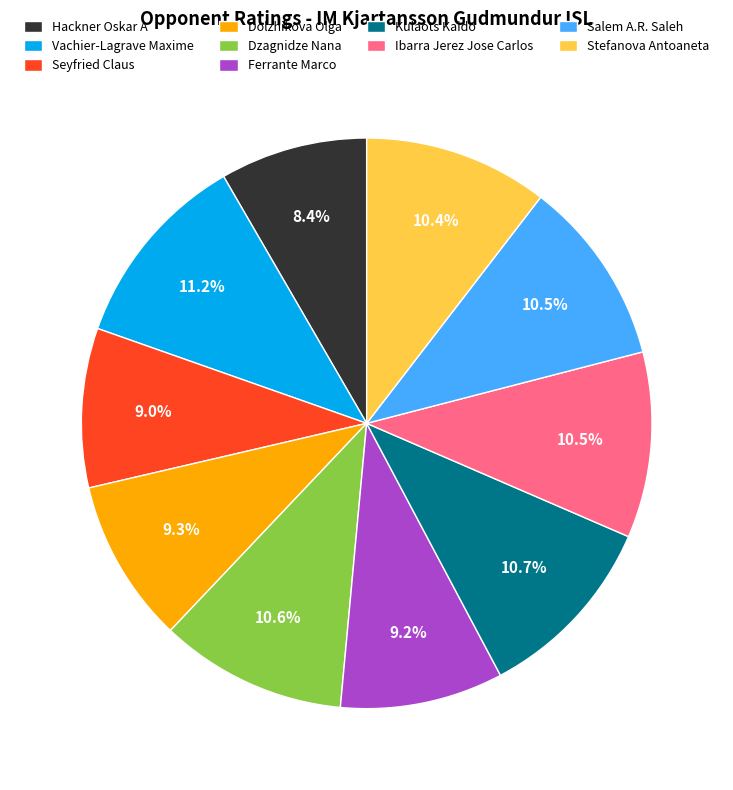

True or false: Dolzhikova Olga accounts for 9% of the total.

True